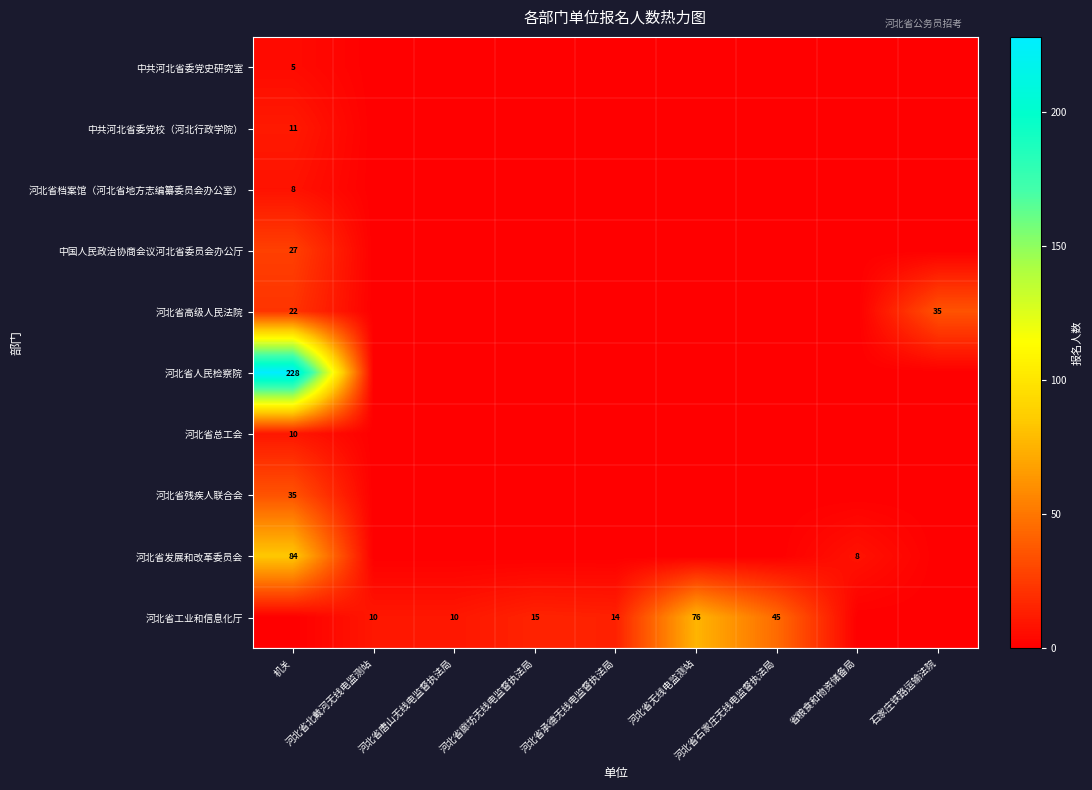

Which series has the widest spread of values?

row_5